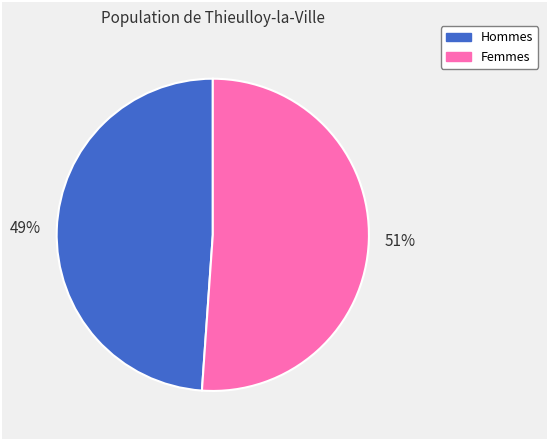

To the nearest percent, what is the difference between the largest and smallest slice percentages?

2%